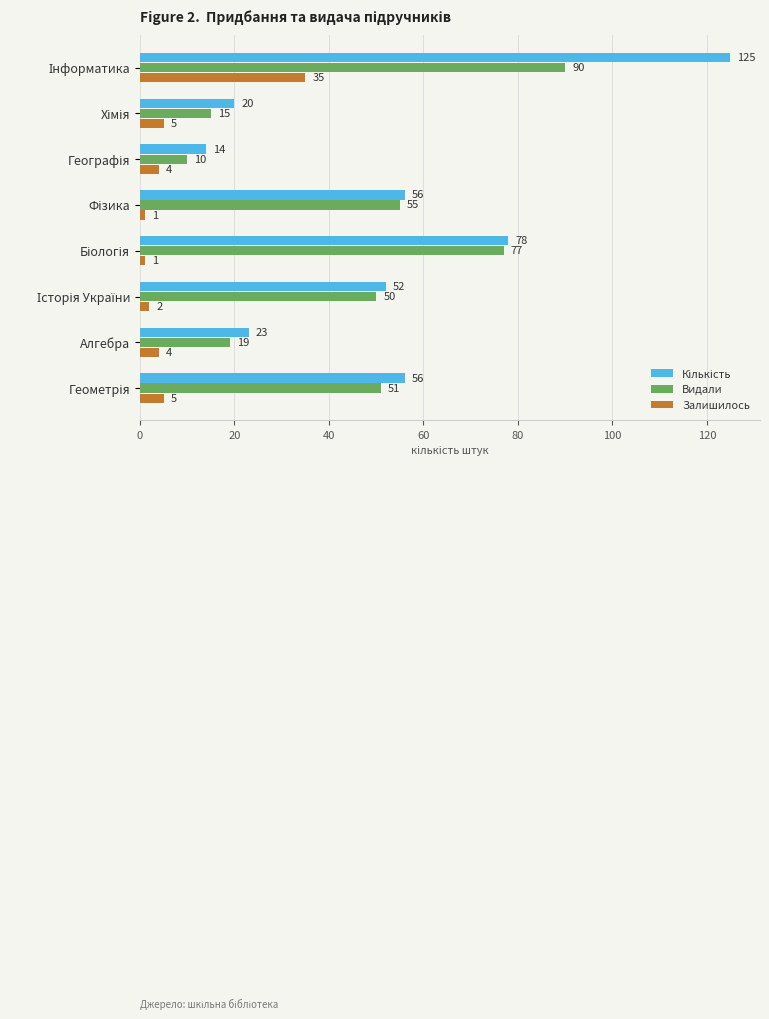

At how many categories does at least one series exceed 5?

8